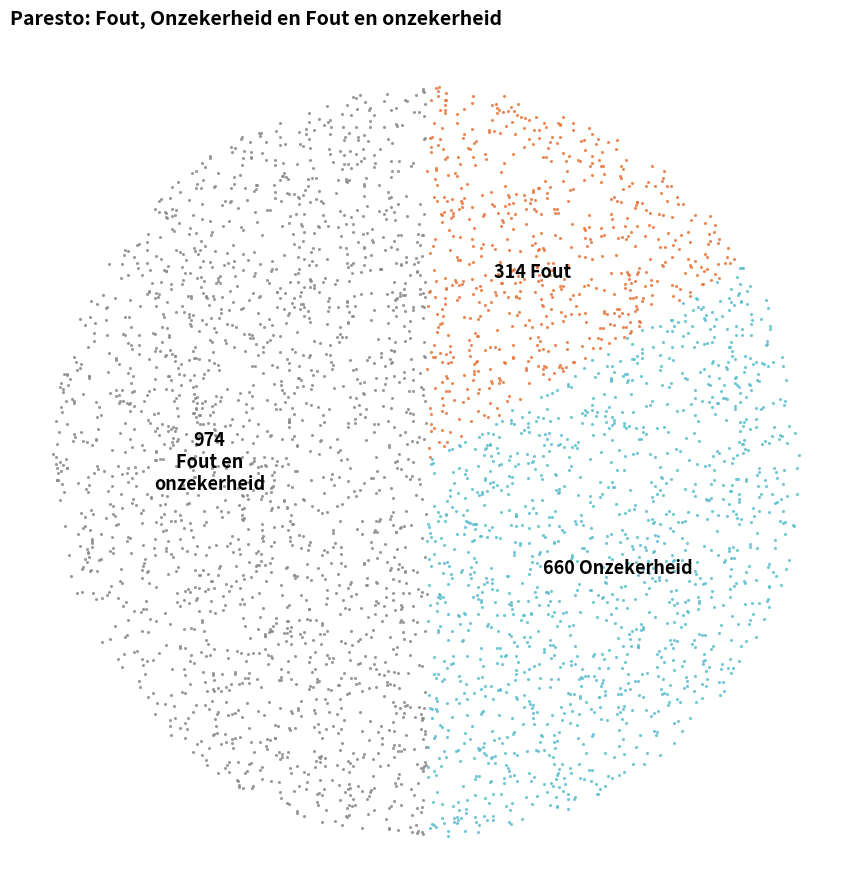

Which slice is the largest?

Fout en onzekerheid